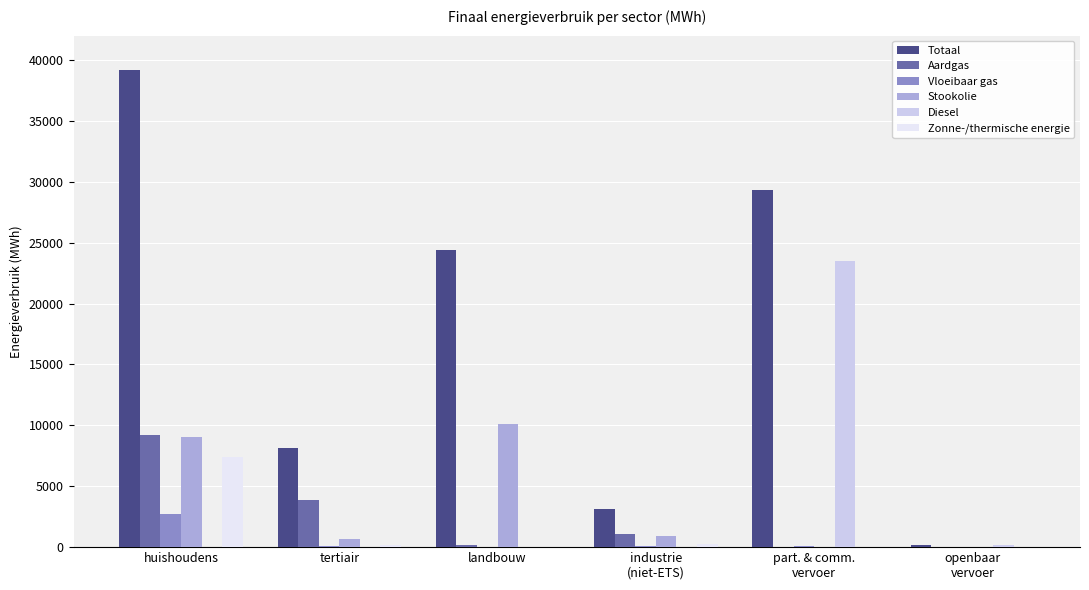

At which category is the sum across all series the highest?

huishoudens